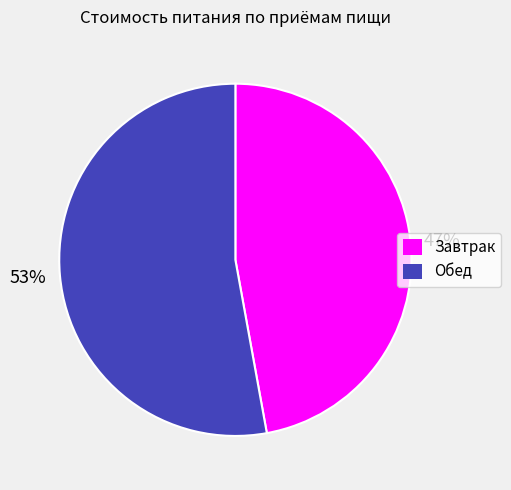

How many segments does this pie chart have?

2